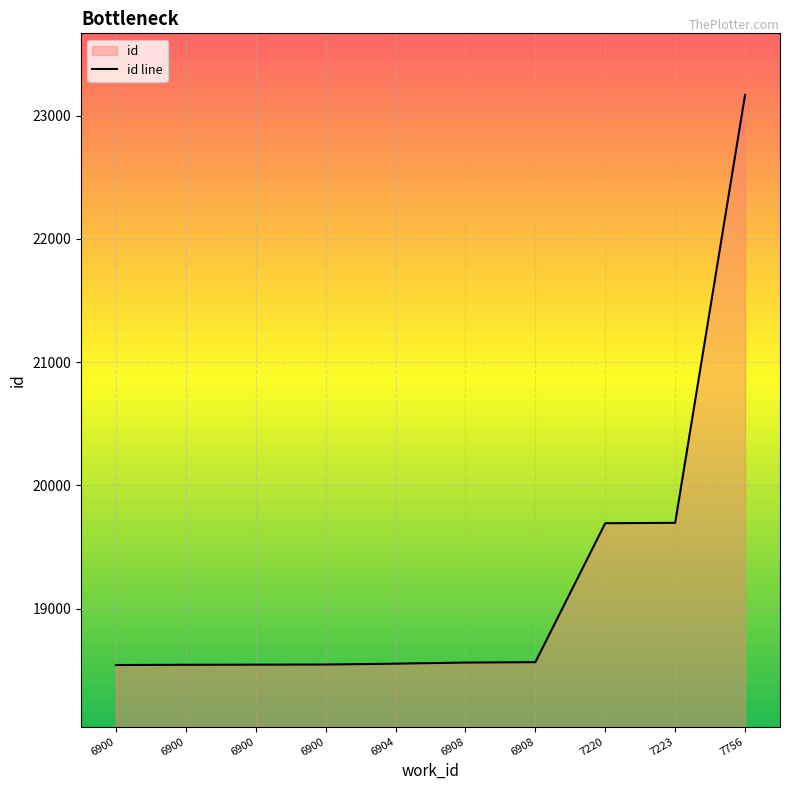

Which category has the highest value across all series?

7756